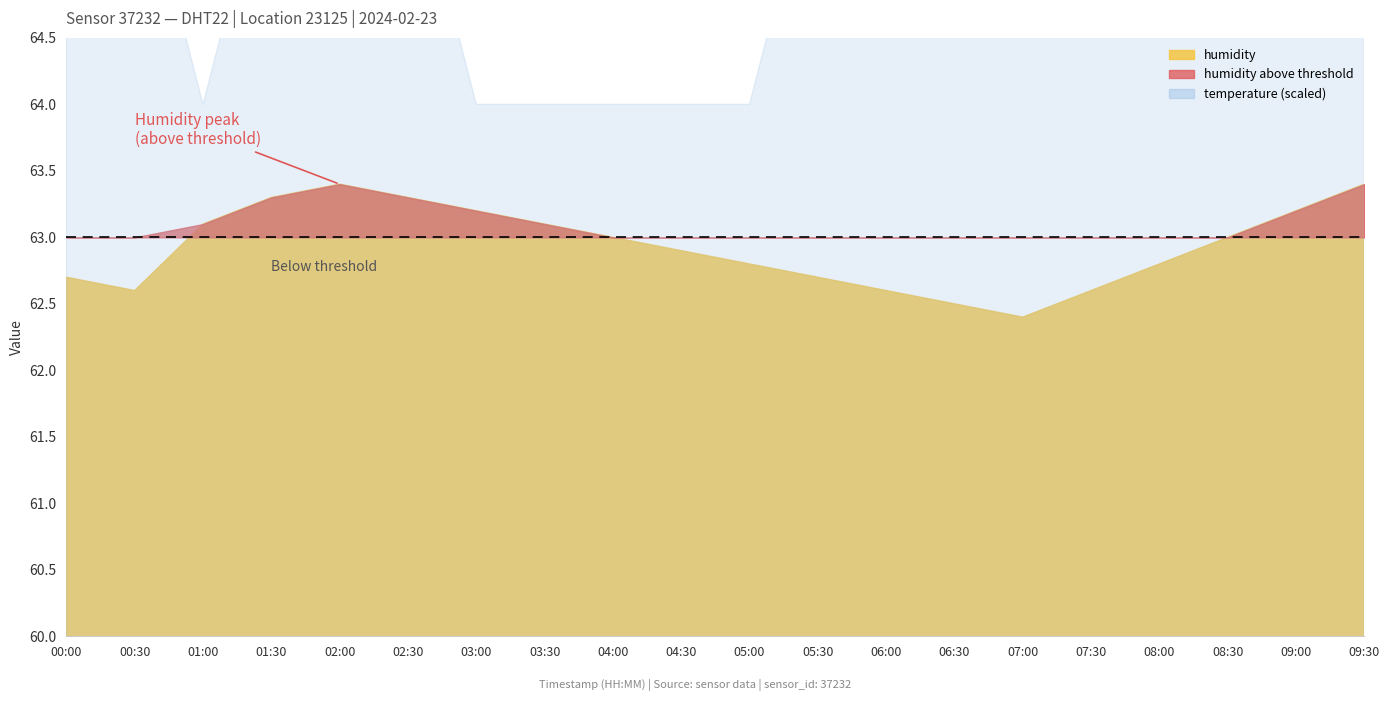

Does the chart display data point markers on the line(s)?

No